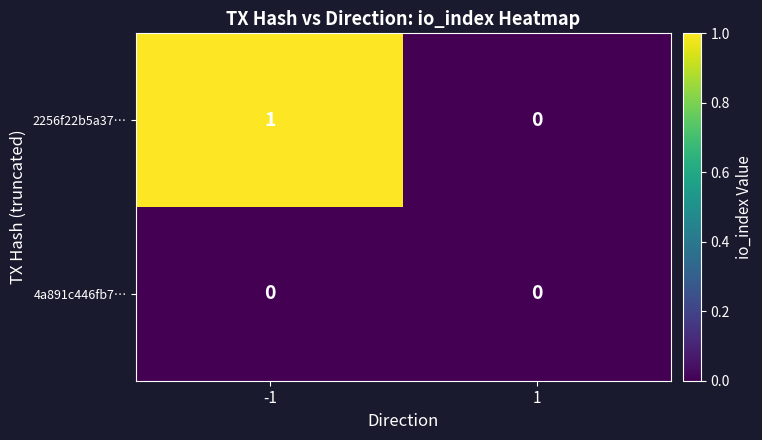

Reading left to right, list all the values displayed in this chart.

2256f22b5a37…: 1	0
4a891c446fb7…: 0	0